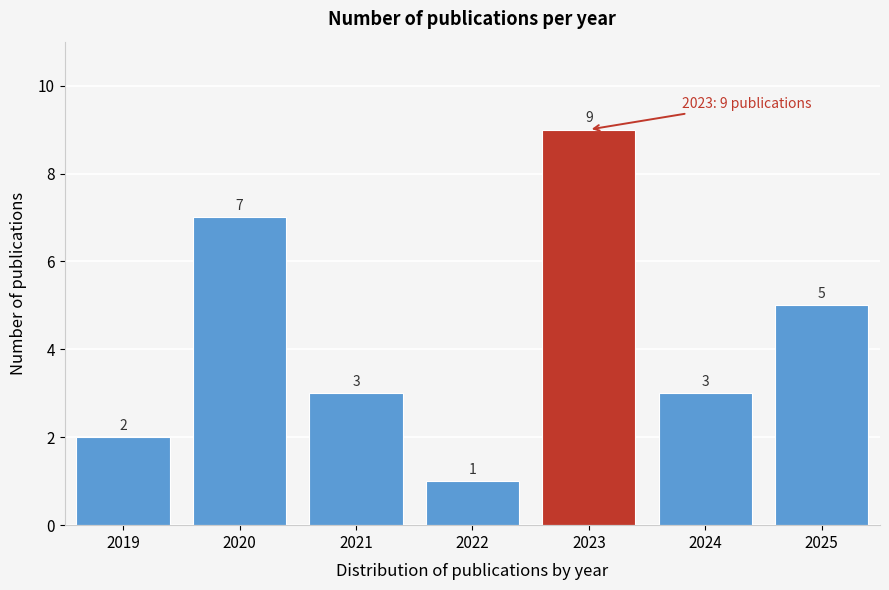

Reading left to right, list all the values displayed in this chart.

2	7	3	1	9	3	5